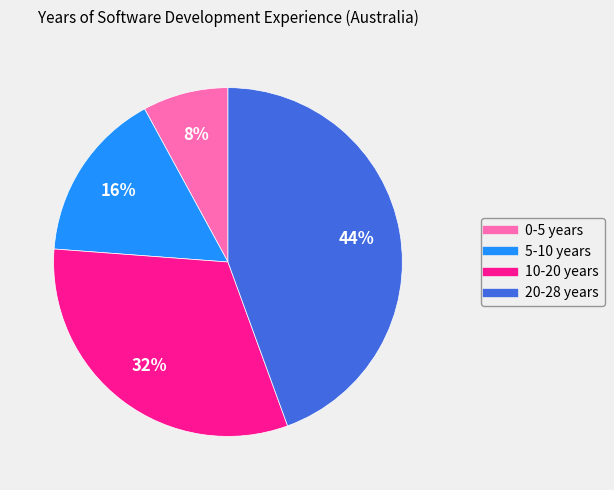

Do 0-5 years and 10-20 years together represent more than half of the pie?

No